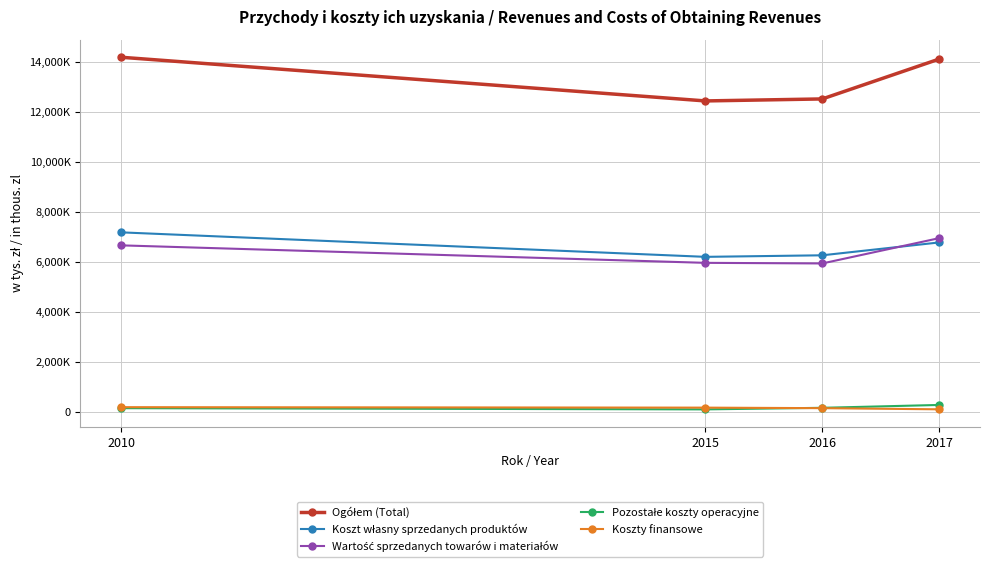

True or false: Wartość sprzedanych towarów i materiałów has a value of 5967475 at 2015.

True